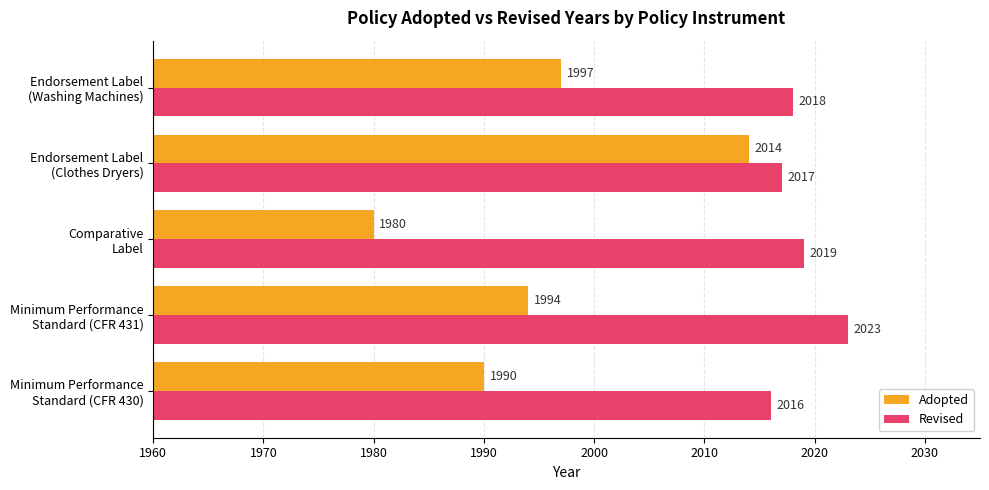

Rank the series by their maximum value, from highest to lowest.

Revised, Adopted